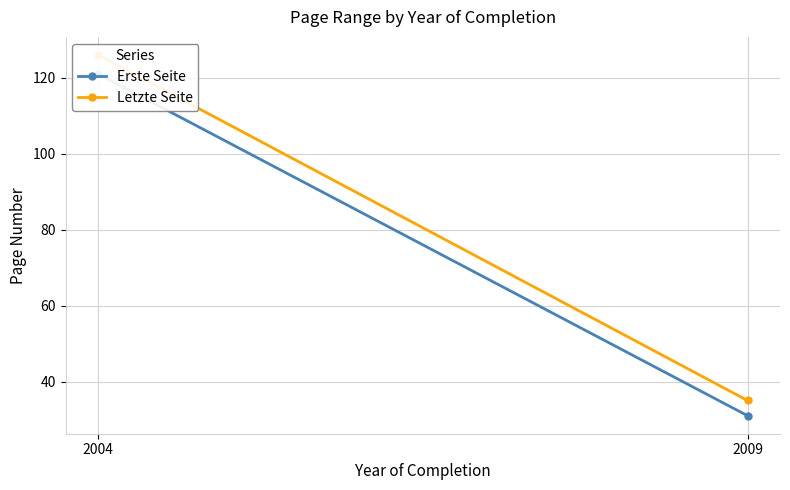

What are all the series names shown in the legend?

Erste Seite, Letzte Seite